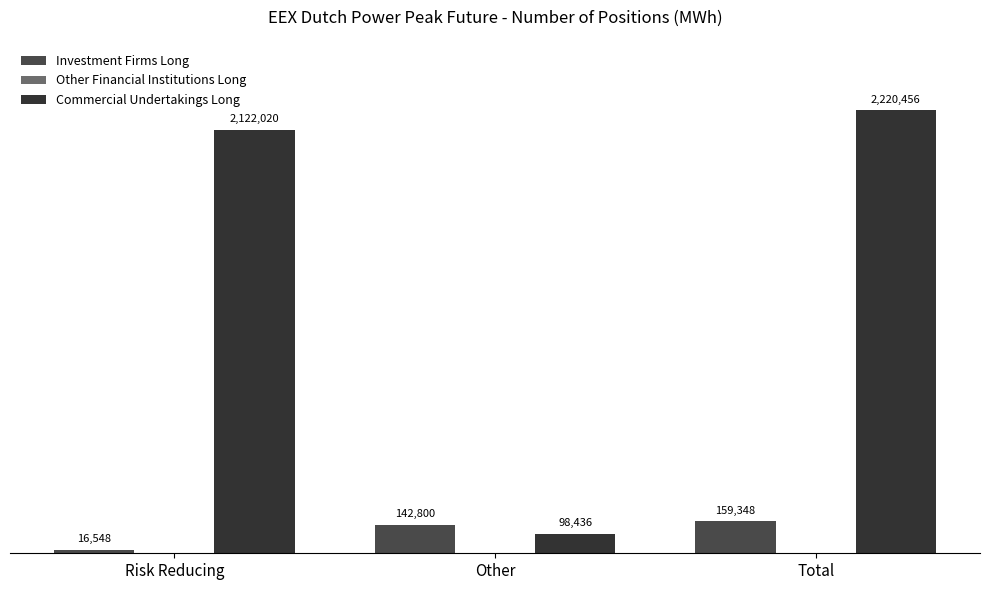

What is the maximum value shown in the chart?

2220456